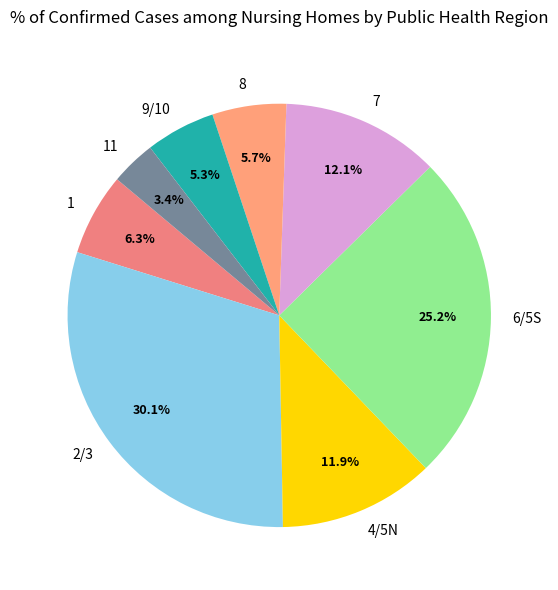

How much of the chart is everything except 11?

96.6%